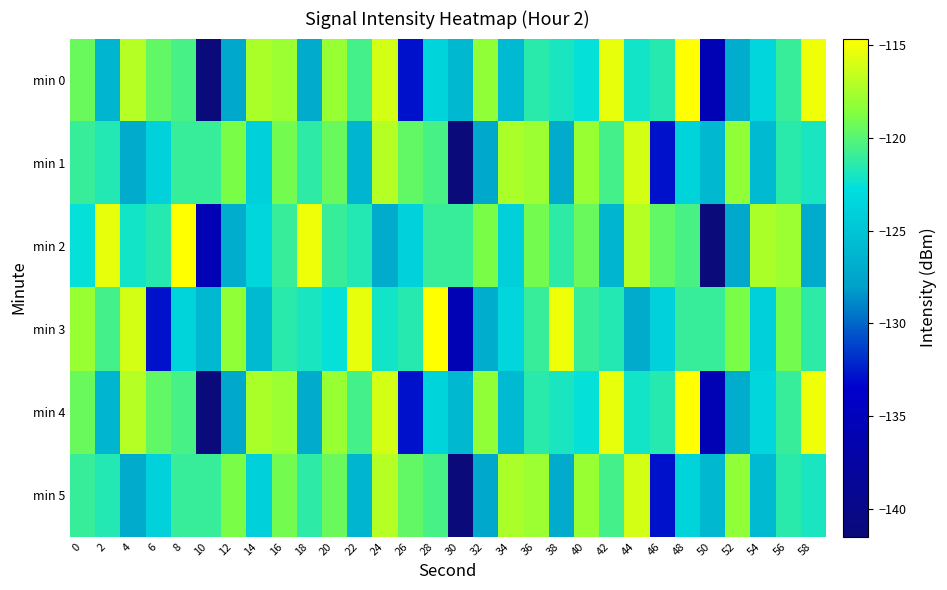

How many distinct data groups are displayed?

6